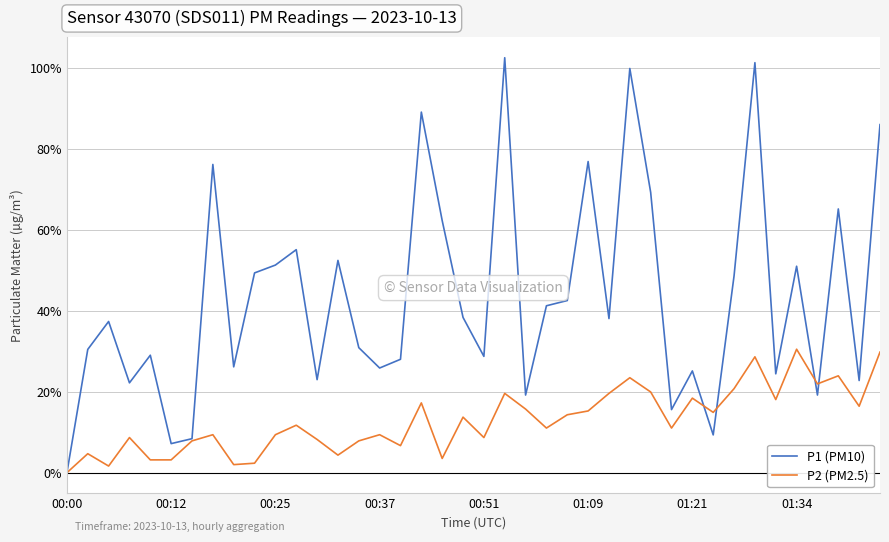

List the series in order of their overall mean, highest first.

P1 (PM10), P2 (PM2.5)